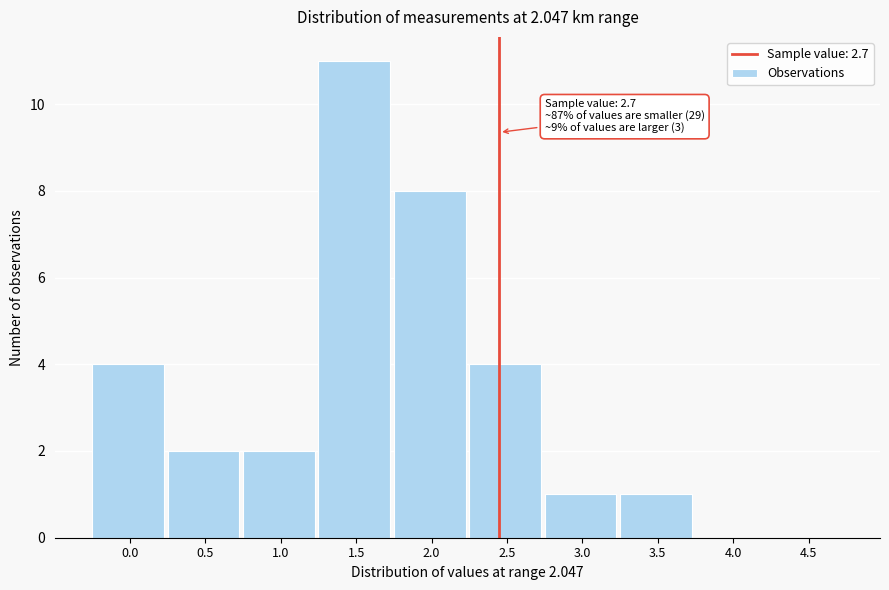

Reading left to right, extract all data points from this chart.

0.0=4	0.5=2	1.0=2	1.5=11	2.0=8	2.5=4	3.0=1	3.5=1	4.0=0	4.5=0